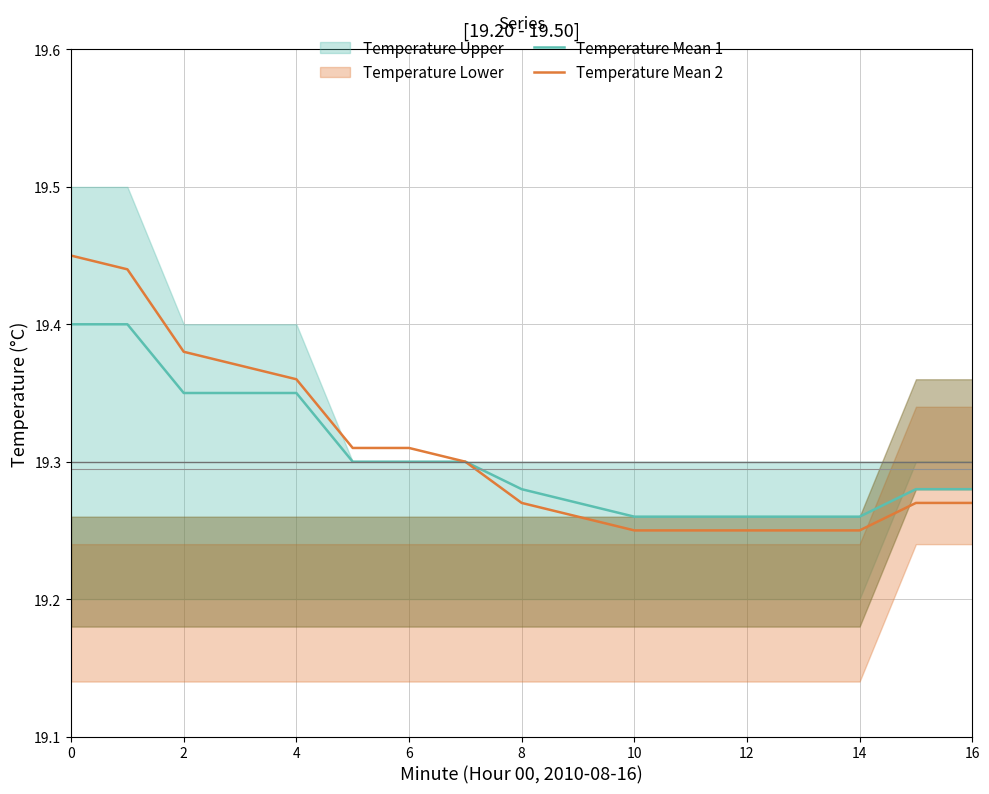

What is the minimum value for Temperature Mean 2?

19.2